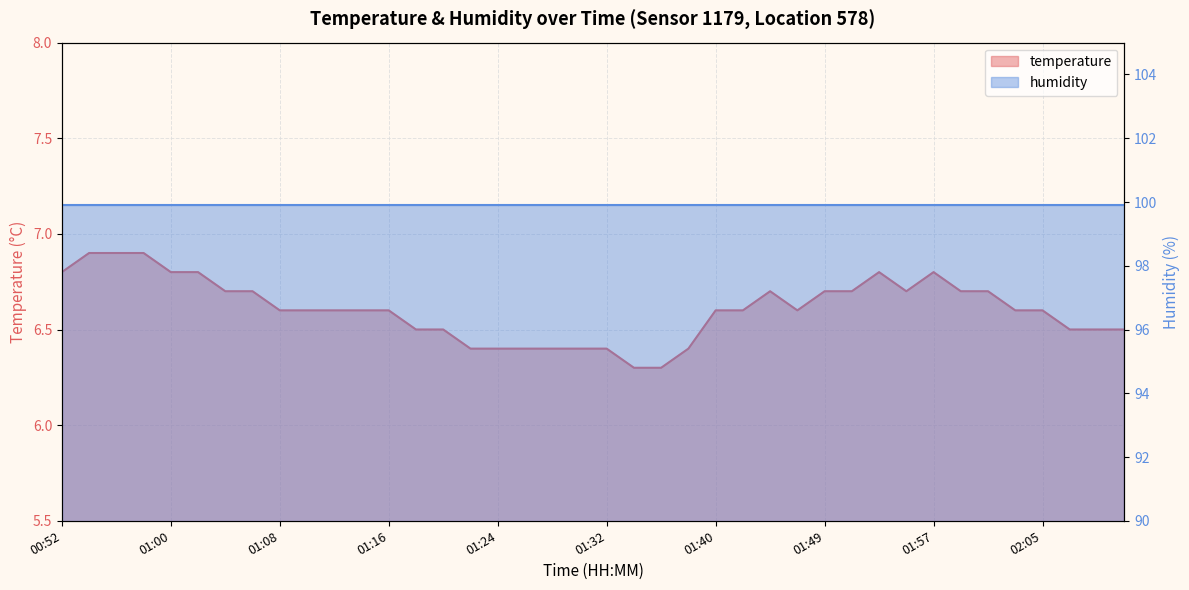

Does the chart display data point markers on the line(s)?

No